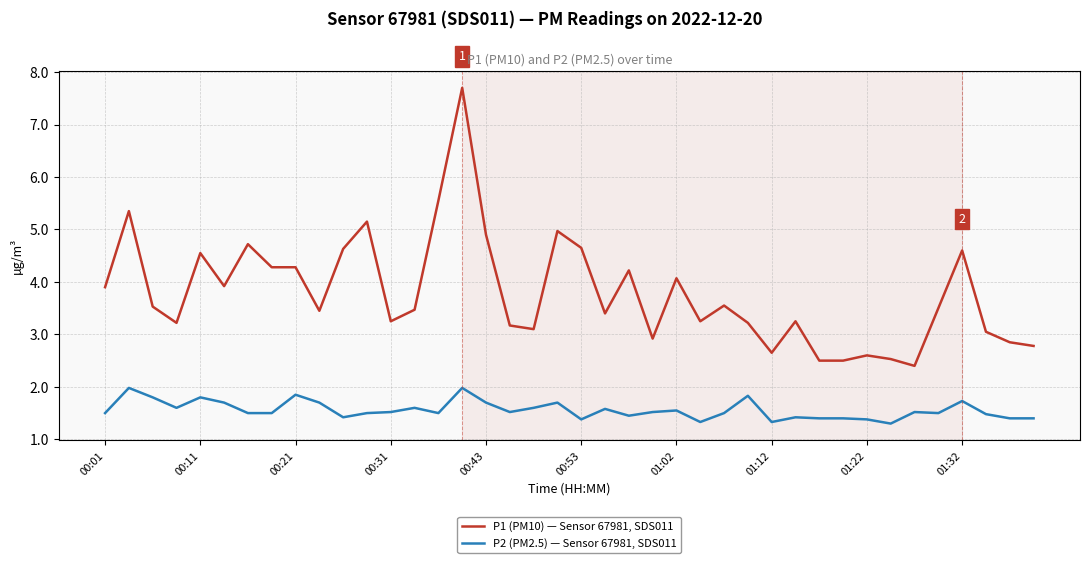

Which series has the largest range (max minus min)?

P1 (PM10) — Sensor 67981, SDS011